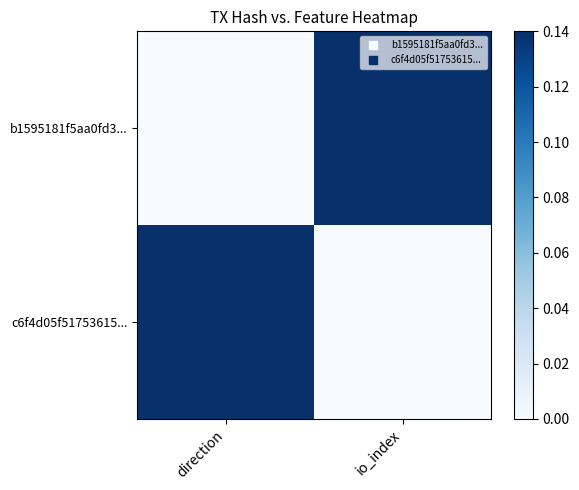

Which series has the largest total across all categories?

b1595181f5aa0fd3...